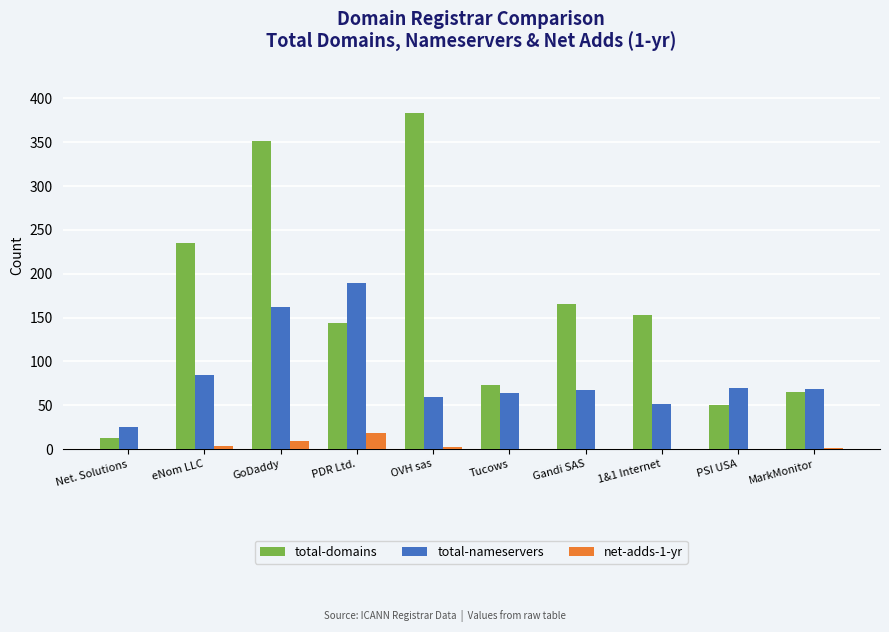

At which category does the chart reach its peak across all series?

OVH sas